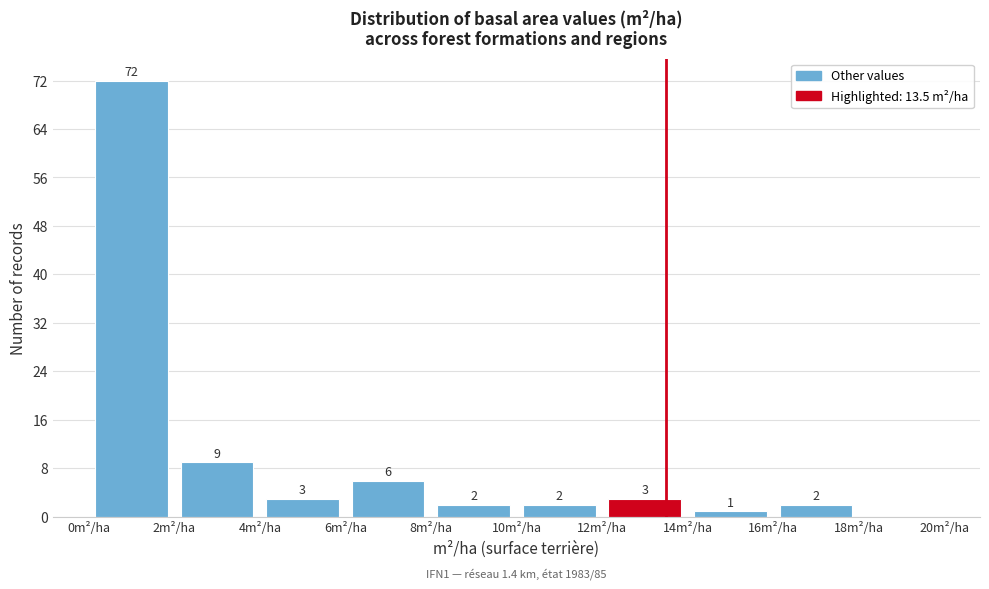

Which range on the x-axis has the tallest bar?

0 to 2